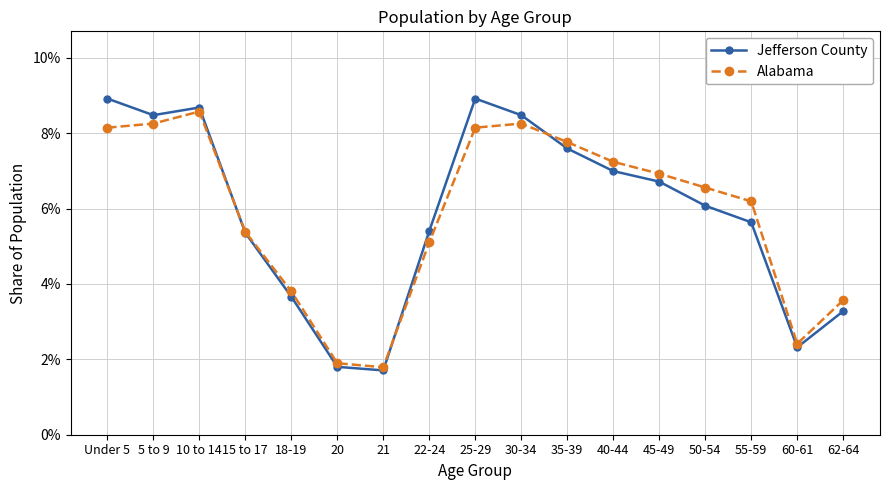

Is it true that Alabama equals 0.1 at 25-29?

False